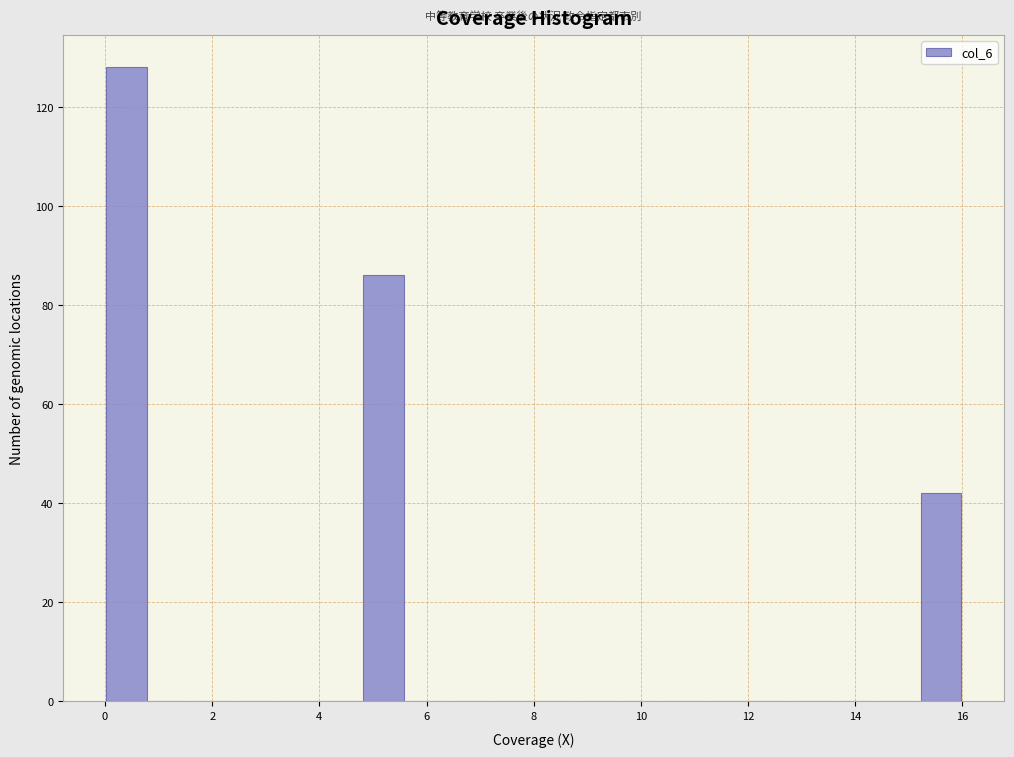

Reading left to right, list every bar in this chart as the range it spans on the x-axis followed by its height. The values are not printed on the chart, so give them approximately, as read against the axis.

0.0 to 0.8: 128
0.8 to 1.6: 0
1.6 to 2.4: 0
2.4 to 3.2: 0
3.2 to 4.0: 0
4.0 to 4.8: 0
4.8 to 5.6: 86
5.6 to 6.4: 0
6.4 to 7.2: 0
7.2 to 8.0: 0
8.0 to 8.8: 0
8.8 to 9.6: 0
9.6 to 10.4: 0
10.4 to 11.2: 0
11.2 to 12.0: 0
12.0 to 12.8: 0
12.8 to 13.6: 0
13.6 to 14.4: 0
14.4 to 15.2: 0
15.2 to 16.0: 42